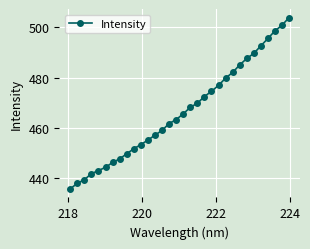

What is the maximum value shown in the chart?

503.9